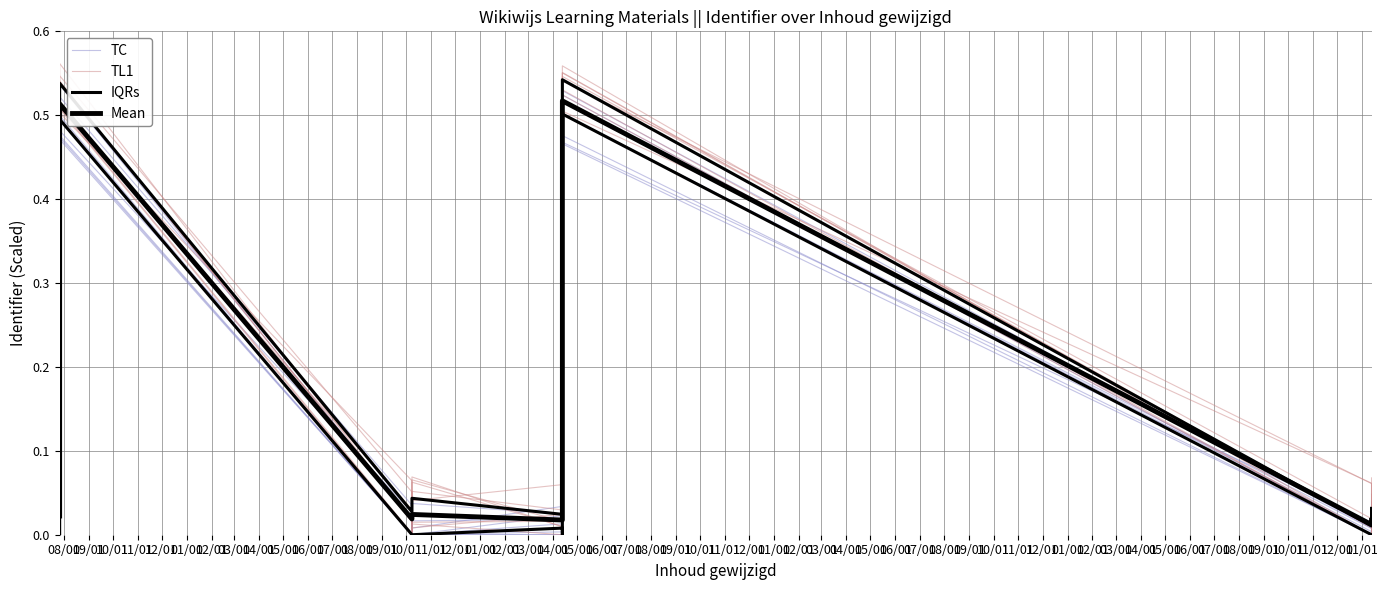

Which series ends up on top after the final intersection of IQRs and TL1?

IQRs